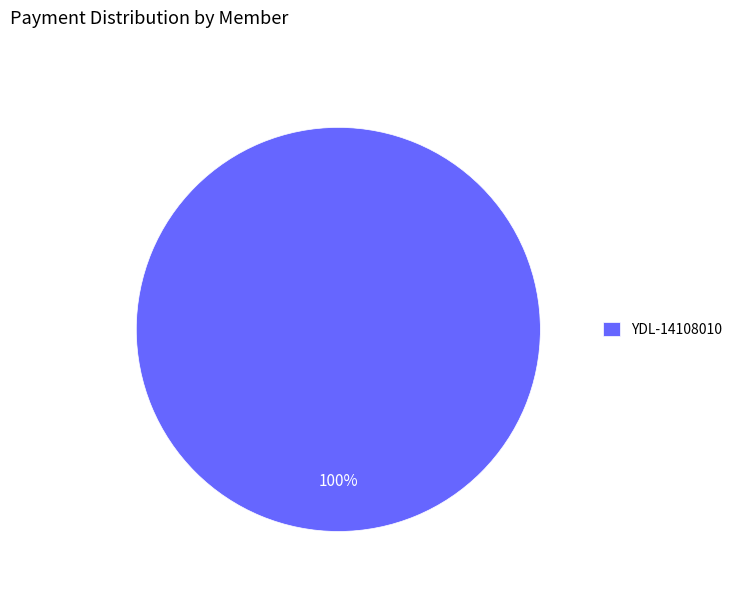

Rank the categories by value from highest to lowest.

YDL-14108010